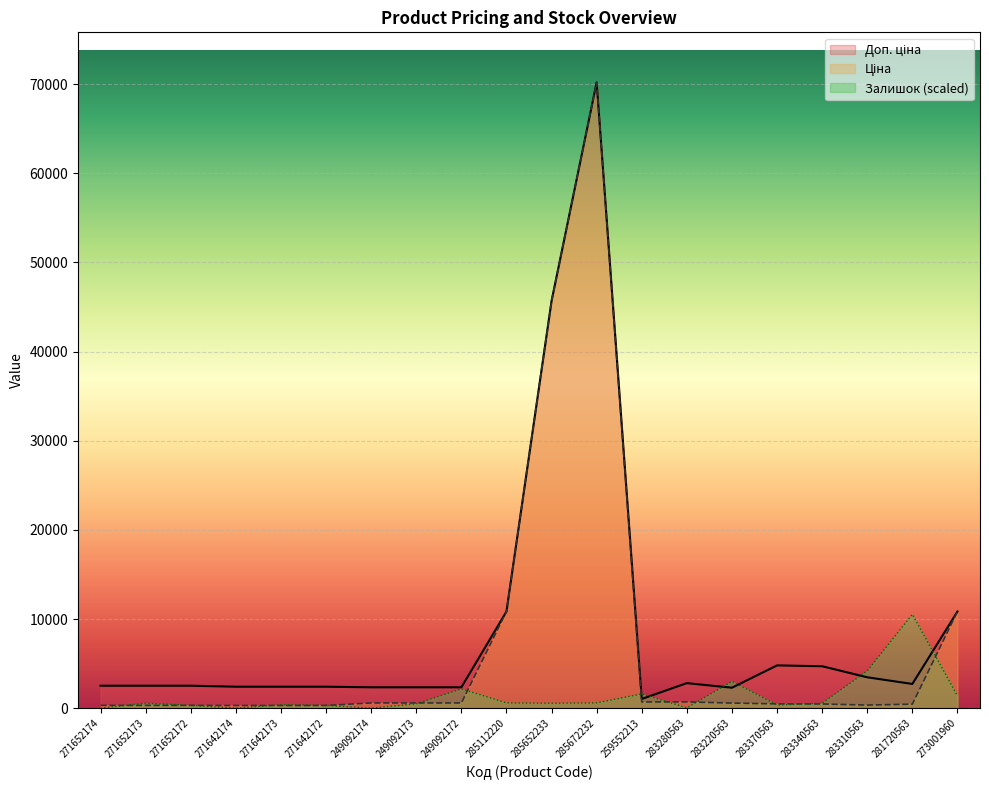

At which category is the sum across all series the highest?

285672232